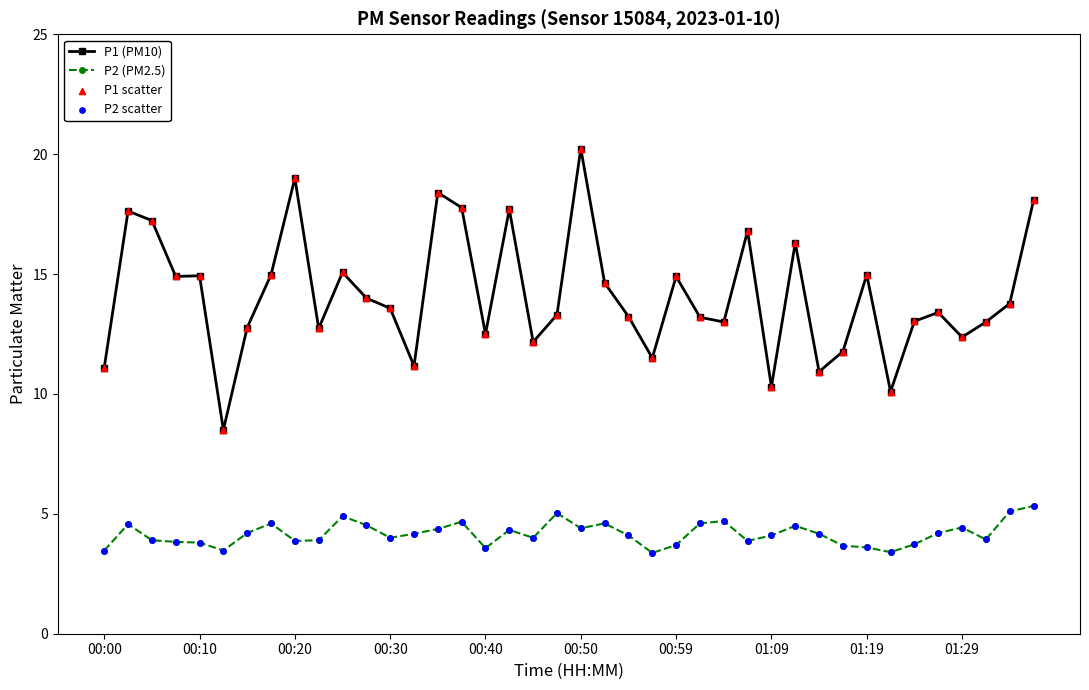

True or false: P1 (PM10) and P2 (PM2.5) intersect in this chart.

False